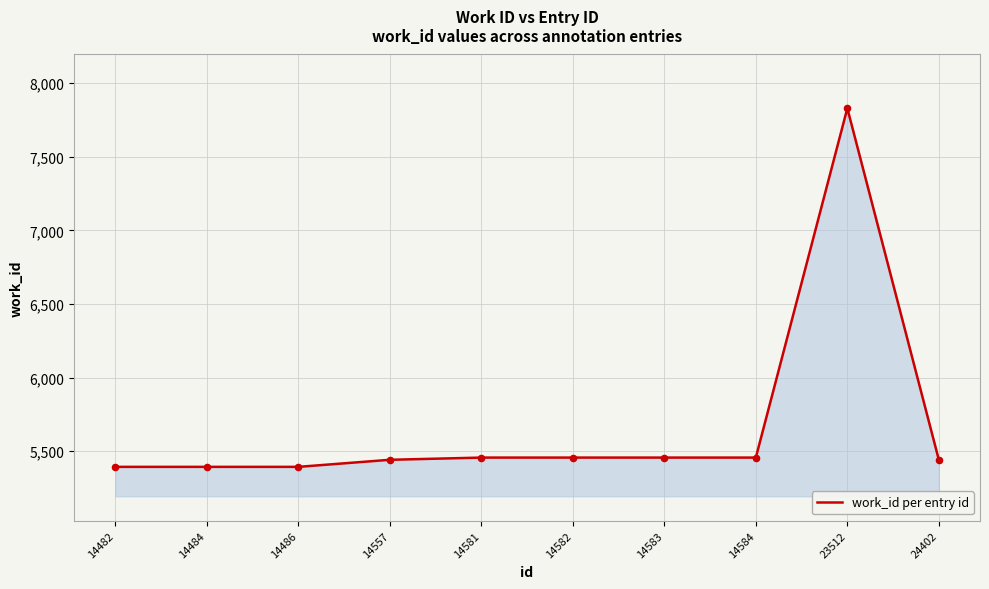

What is the ratio of the value at 23512 to the value at 24402?

1.4